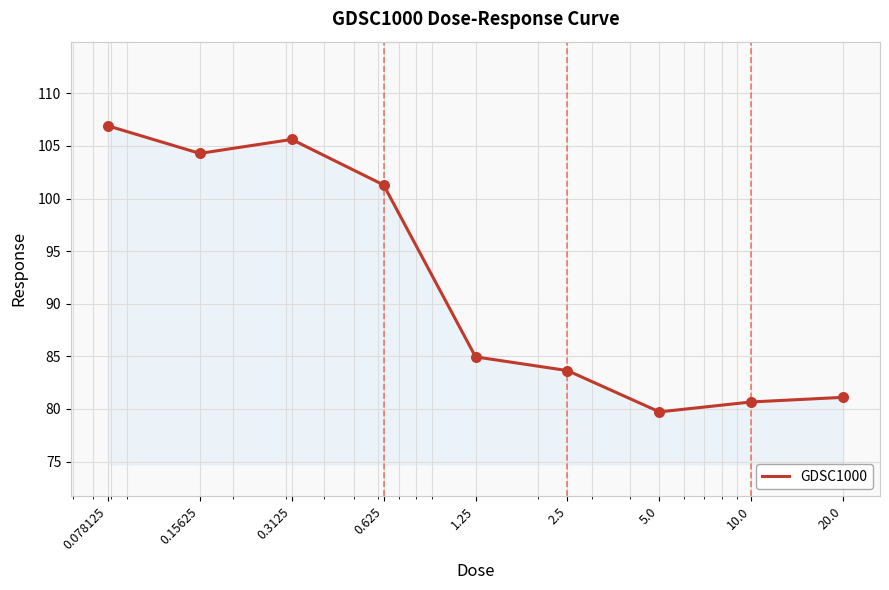

What is the difference between the maximum and minimum values?

27.2